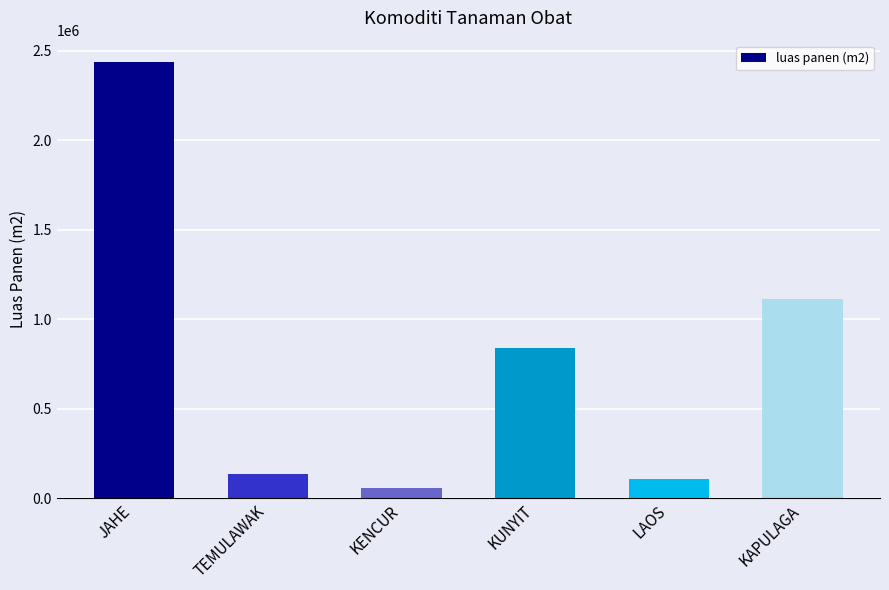

What is the label of the 4th bar from the right?

KENCUR